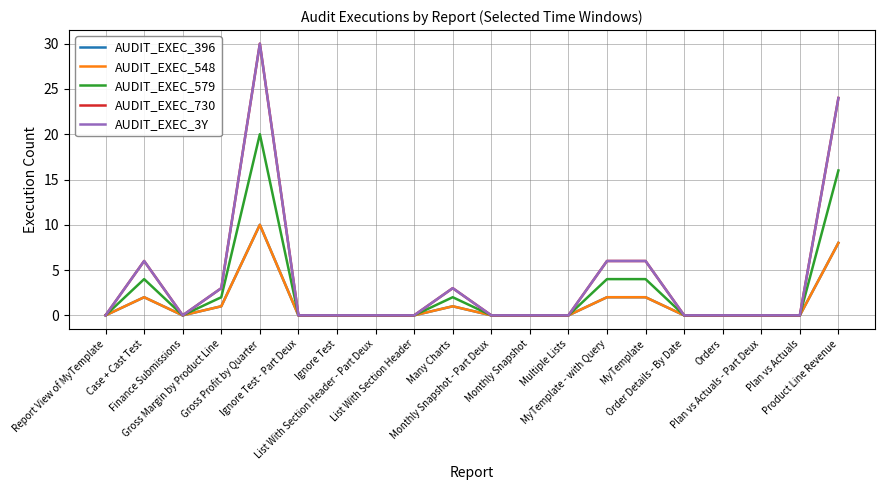

Is this an area chart (filled region under the line)?

No